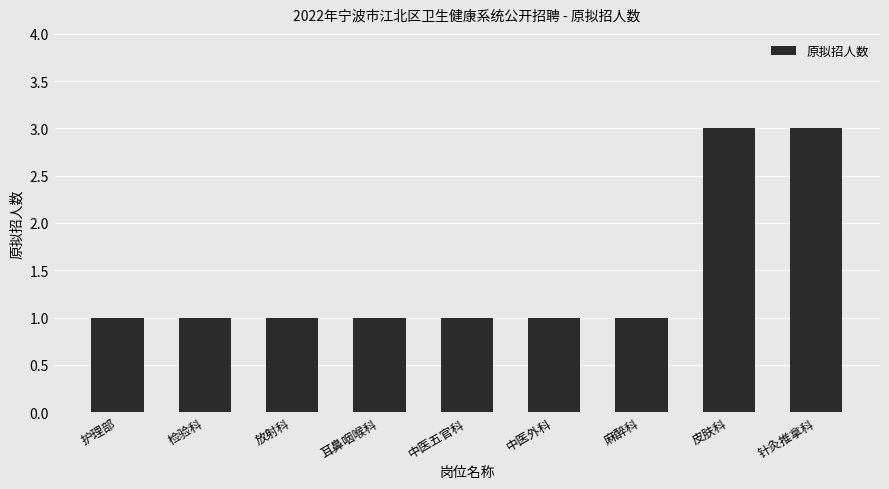

What is the label of the 8th bar from the left?

皮肤科